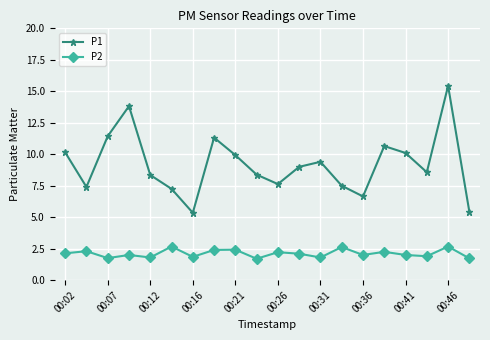

What is the value of the P2 point at the 8th from the left?

2.4